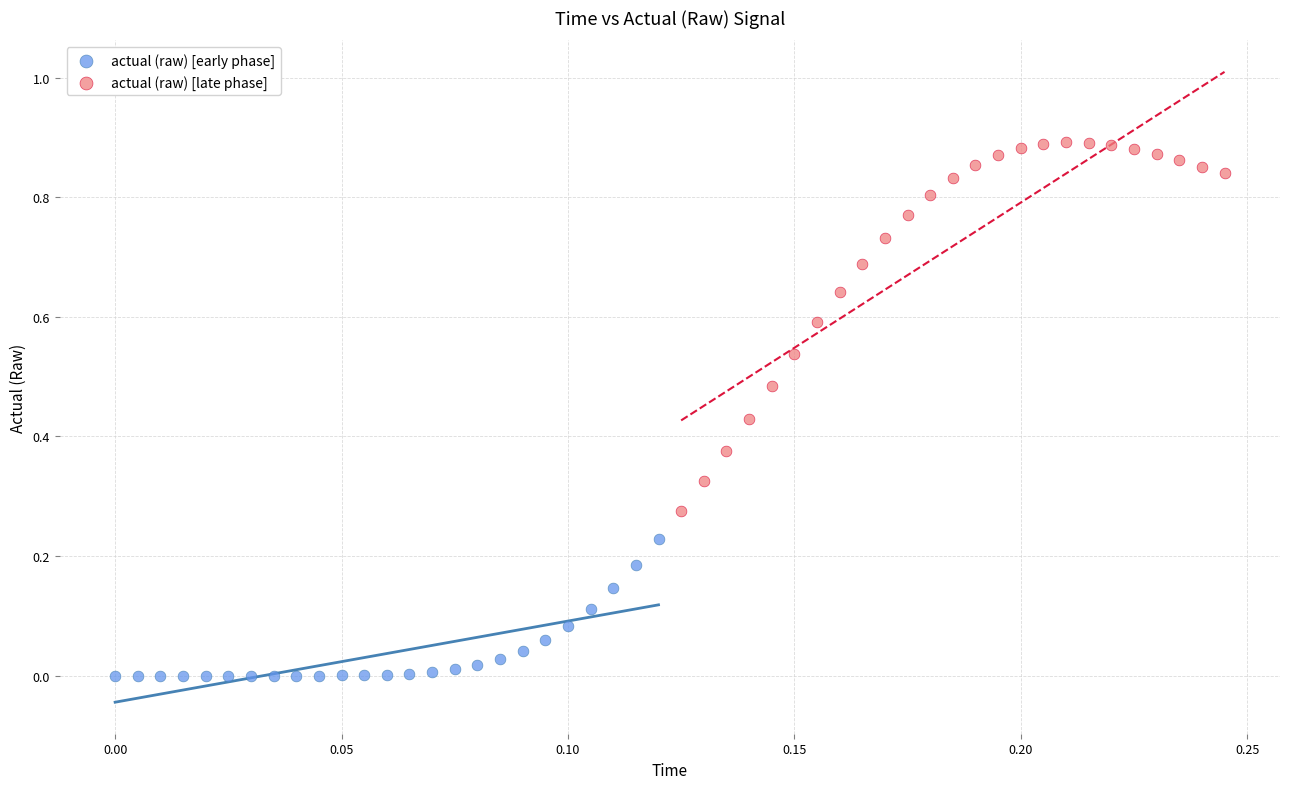

Which series reaches the minimum Y coordinate?

actual (raw) [early phase]